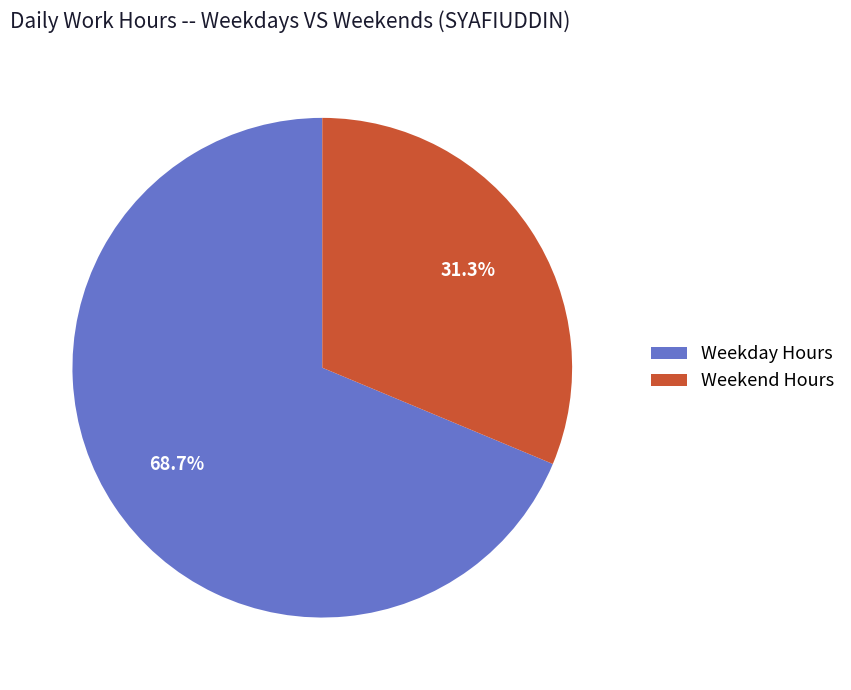

How many segments does this pie chart have?

2